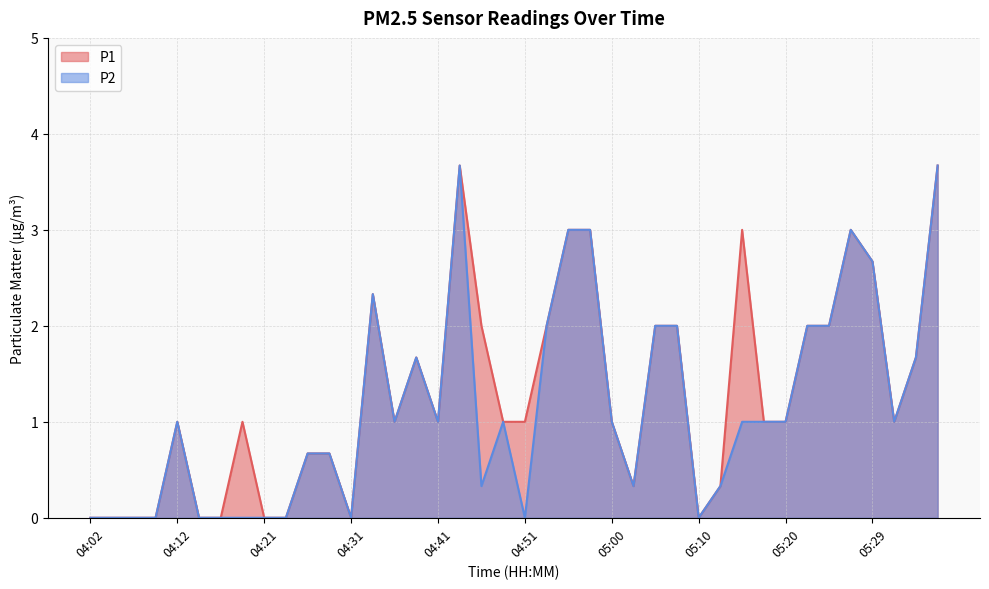

Does the chart have visible grid lines?

Yes